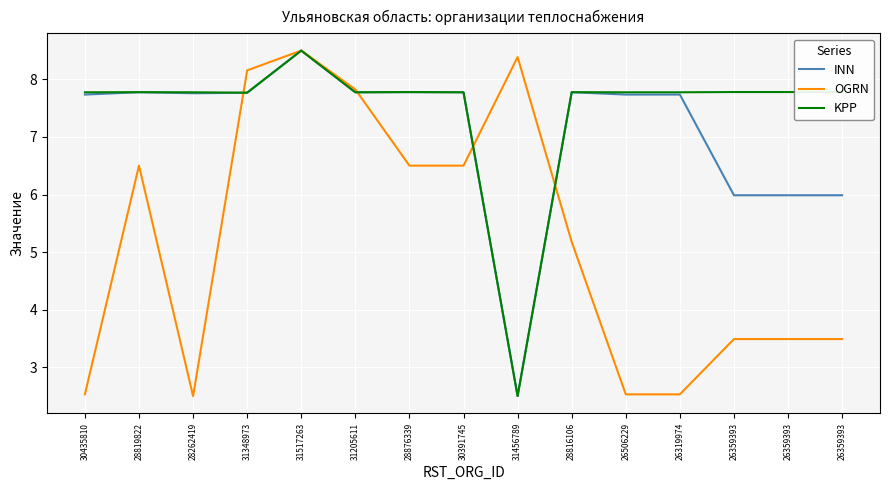

How many lines are shown in the chart?

3